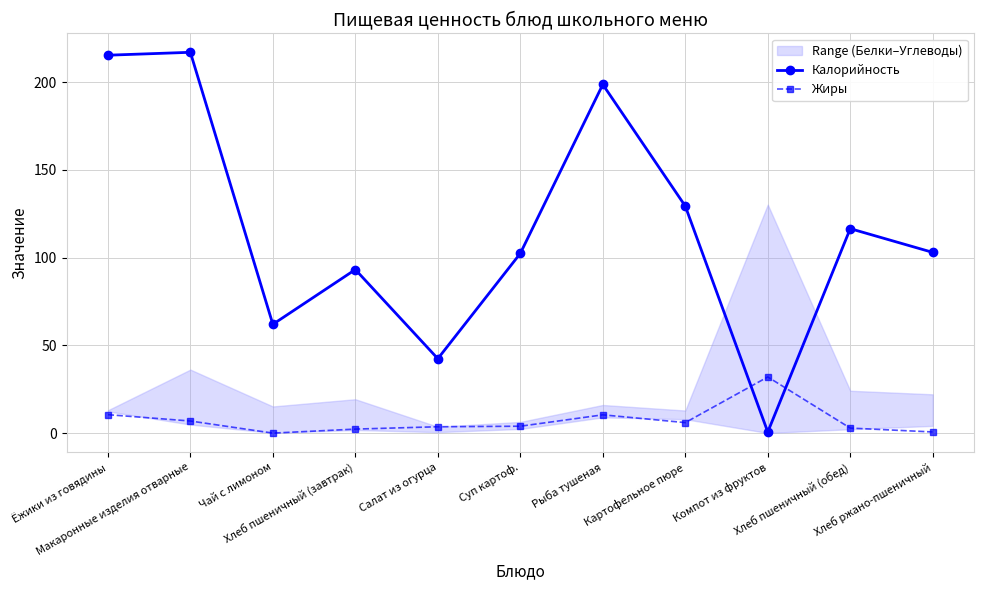

Where is the first local minimum for Калорийность?

Чай с лимоном